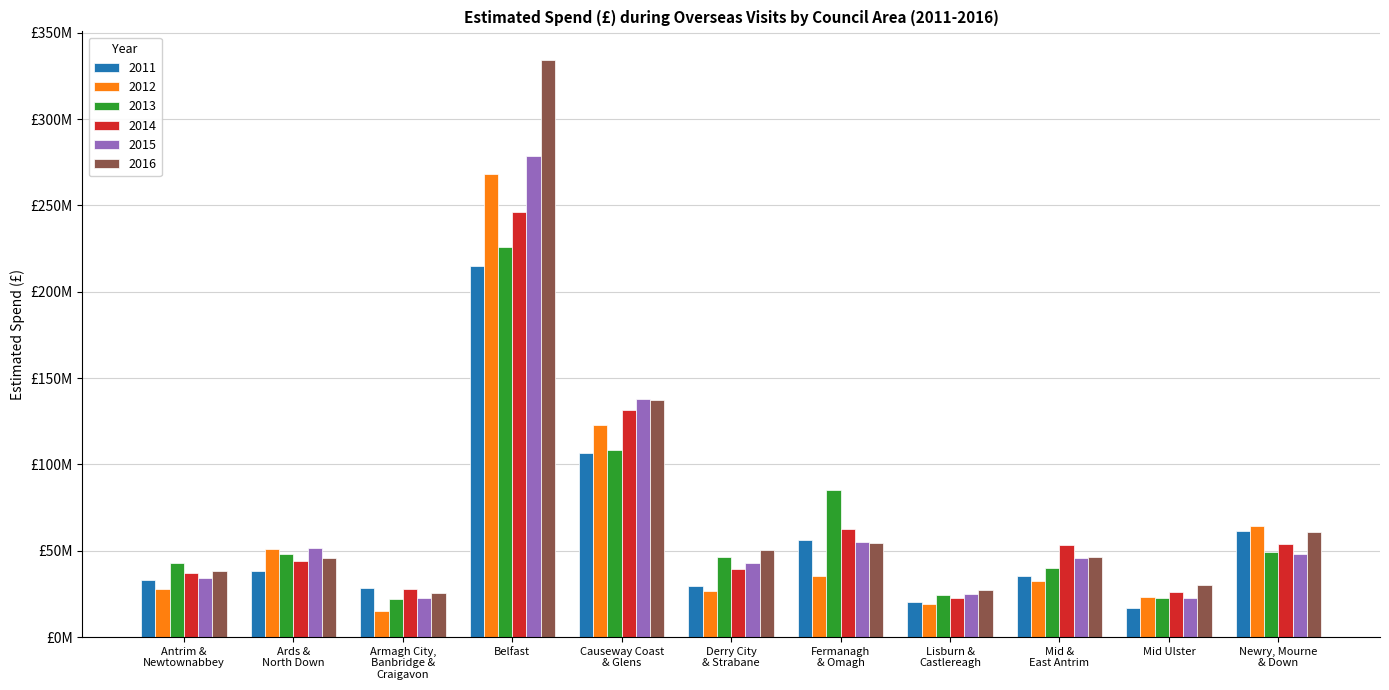

Are the bars grouped side by side (vs. stacked)?

Yes